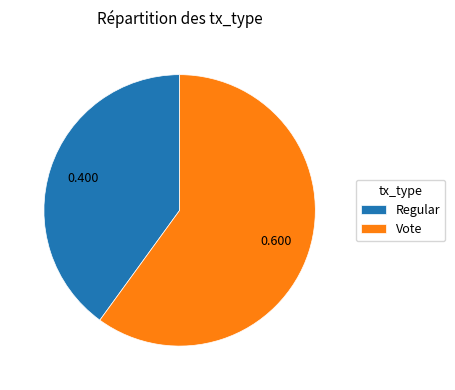

Which category has the biggest portion of the pie?

Vote